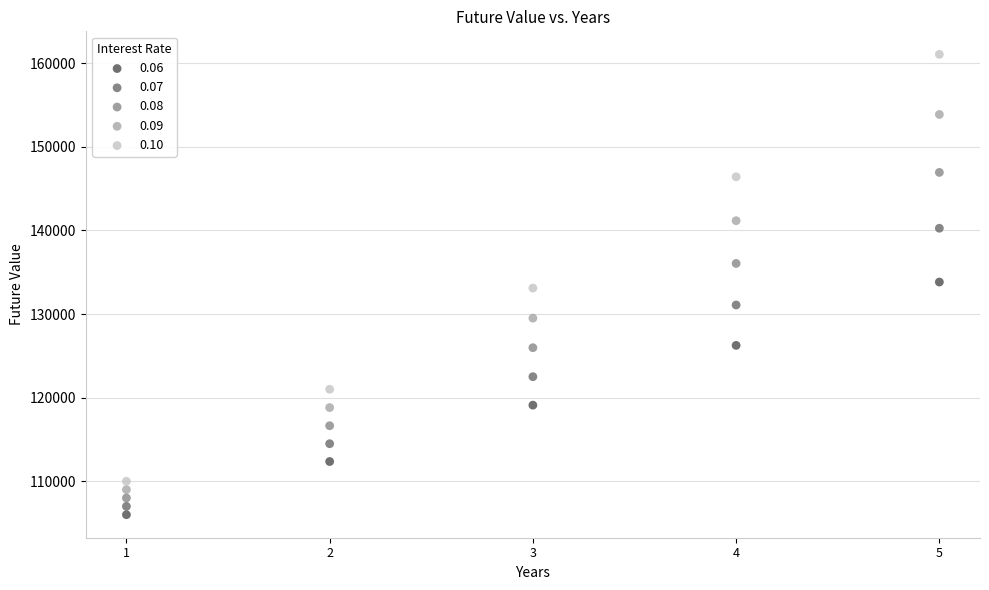

Which series has the largest Y range (max minus min)?

0.10